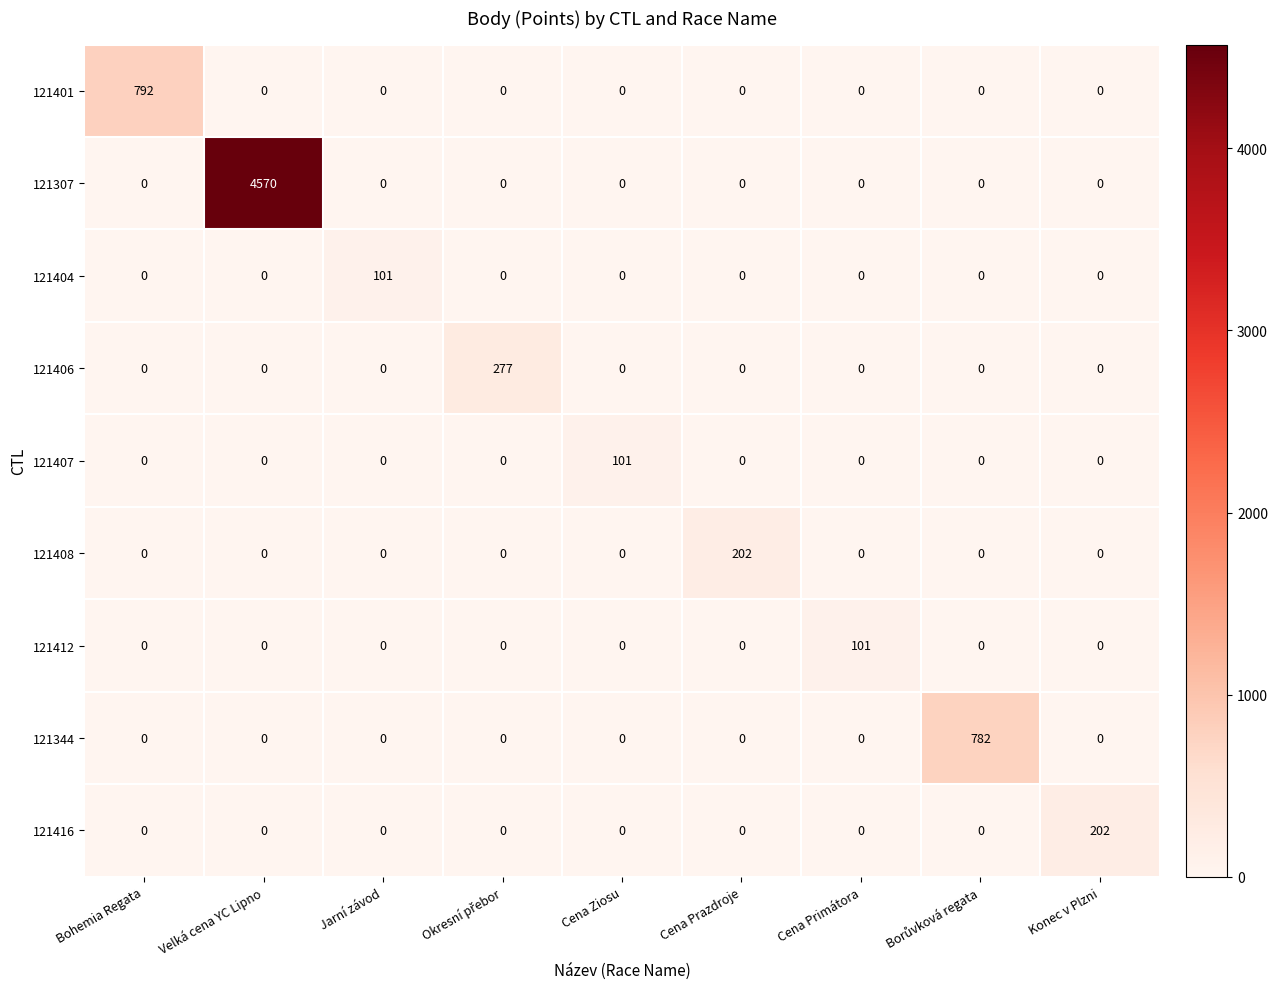

Count the number of data series in this chart.

9